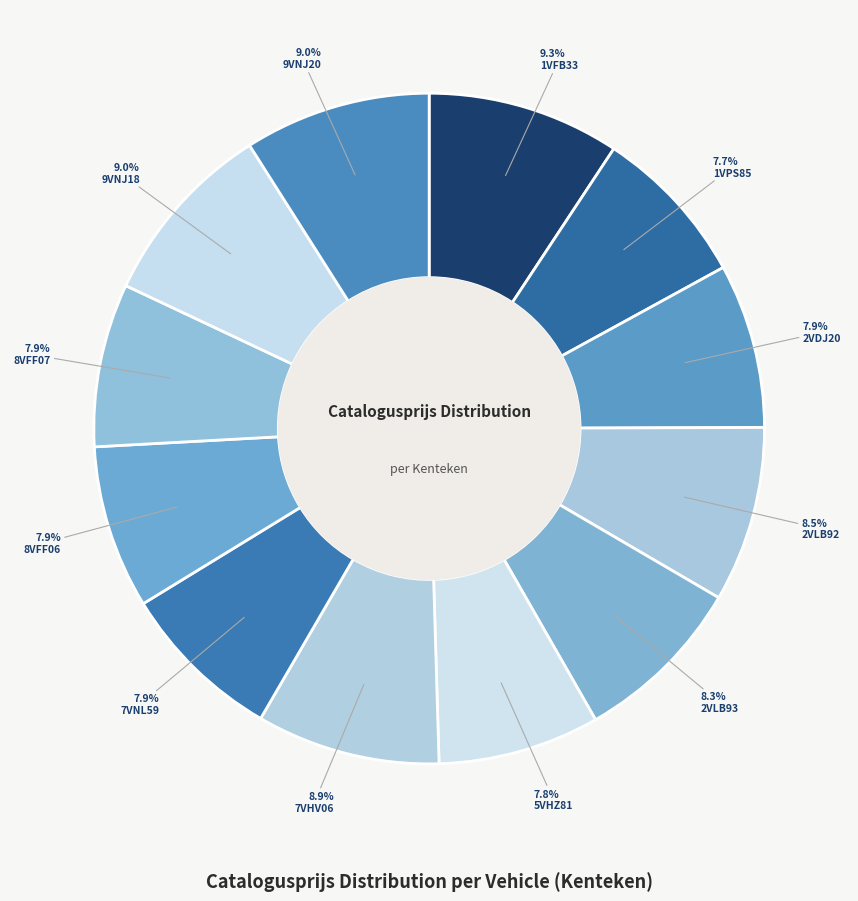

To the nearest percent, what is the combined percentage of 2VLB93 and 7VHV06?

17%